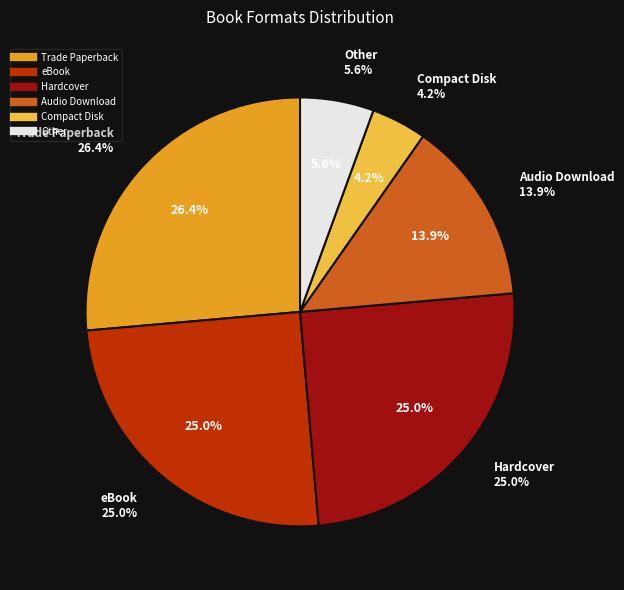

To the nearest percent, what percentage of the pie is Trade Paperback?

26%